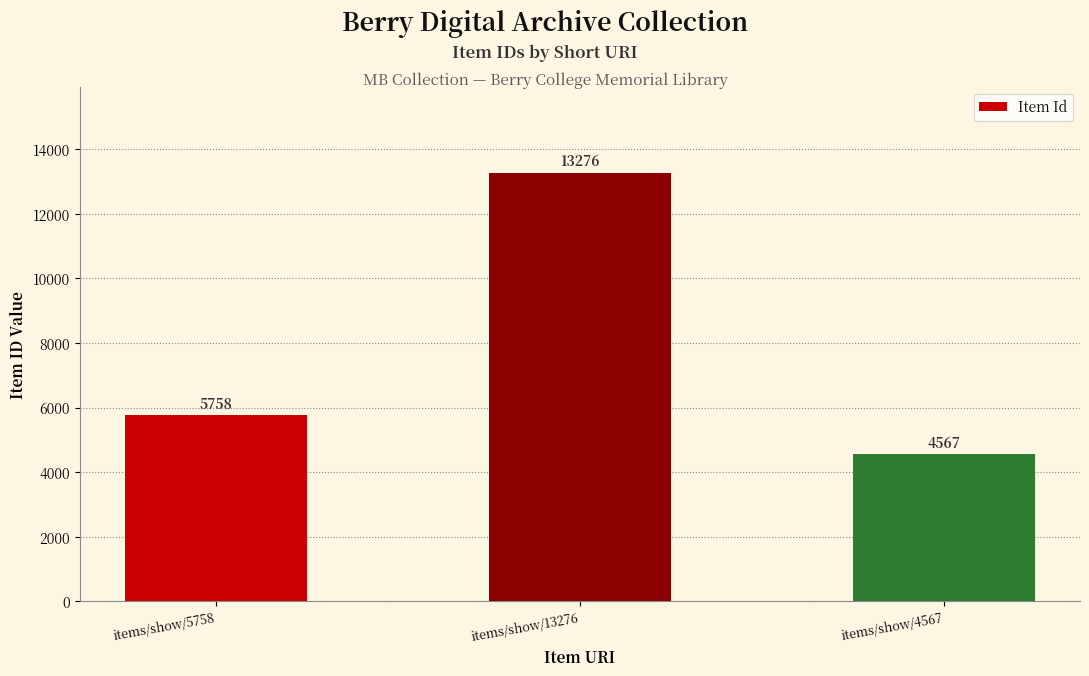

Are the bars grouped side by side (vs. stacked)?

No